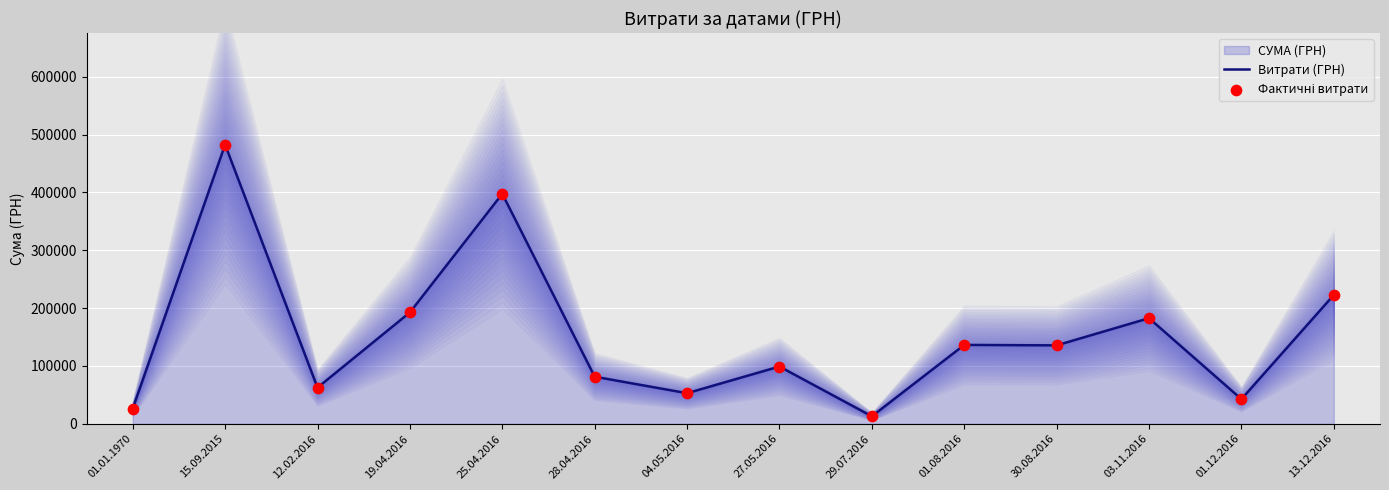

Which series has the widest spread of Y values?

Витрати (ГРН)